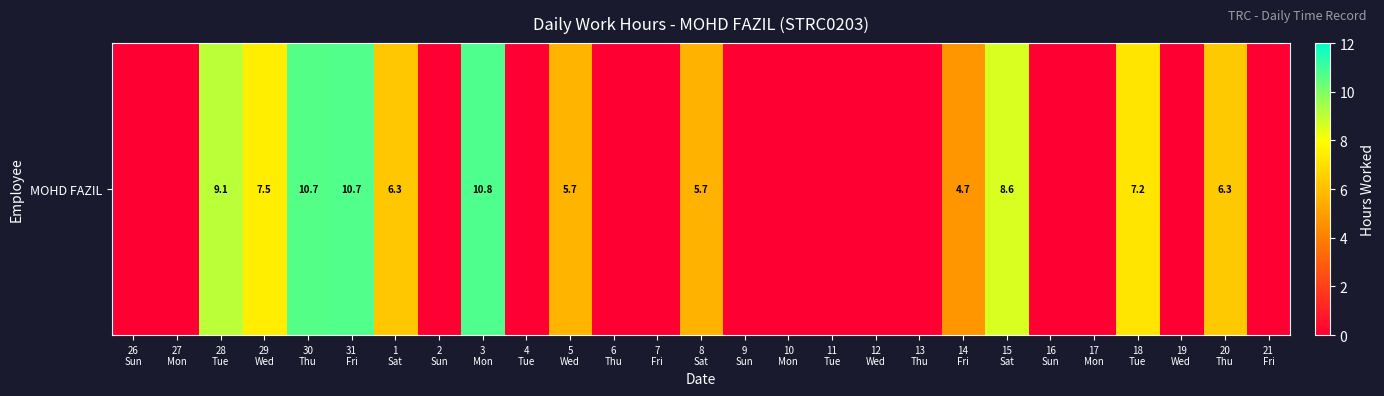

True or false: the data shows -7.5 at 11
Tue.

False